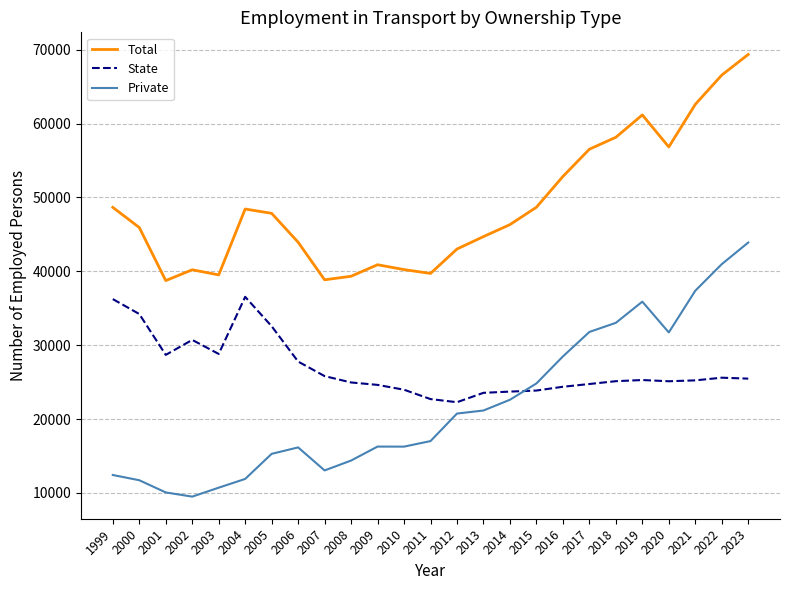

What is the average value of the State series?

26872.4